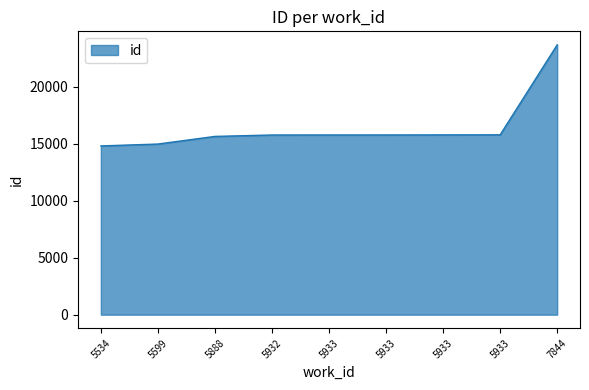

How many lines are shown in the chart?

1